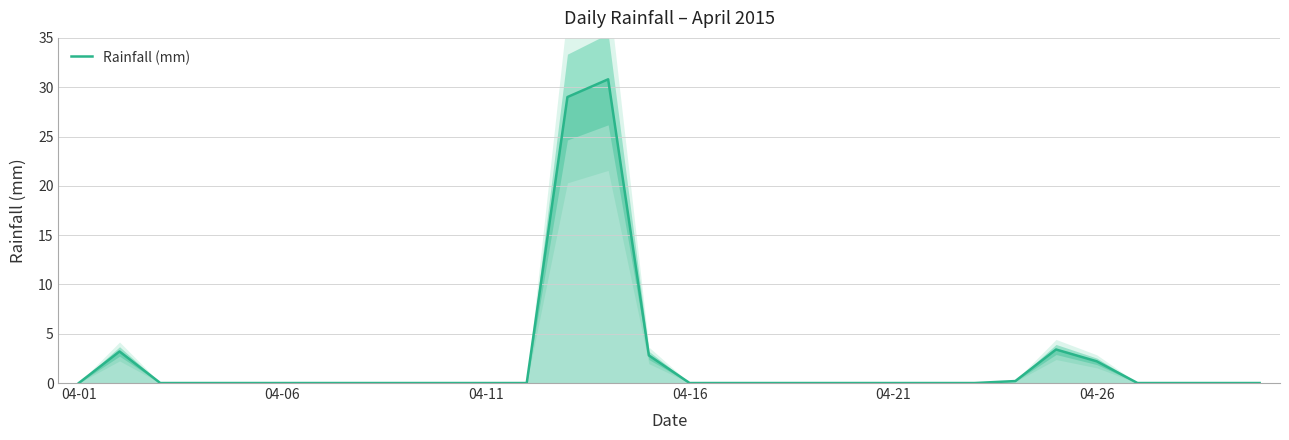

What is the maximum value for Rainfall (mm)?

30.8